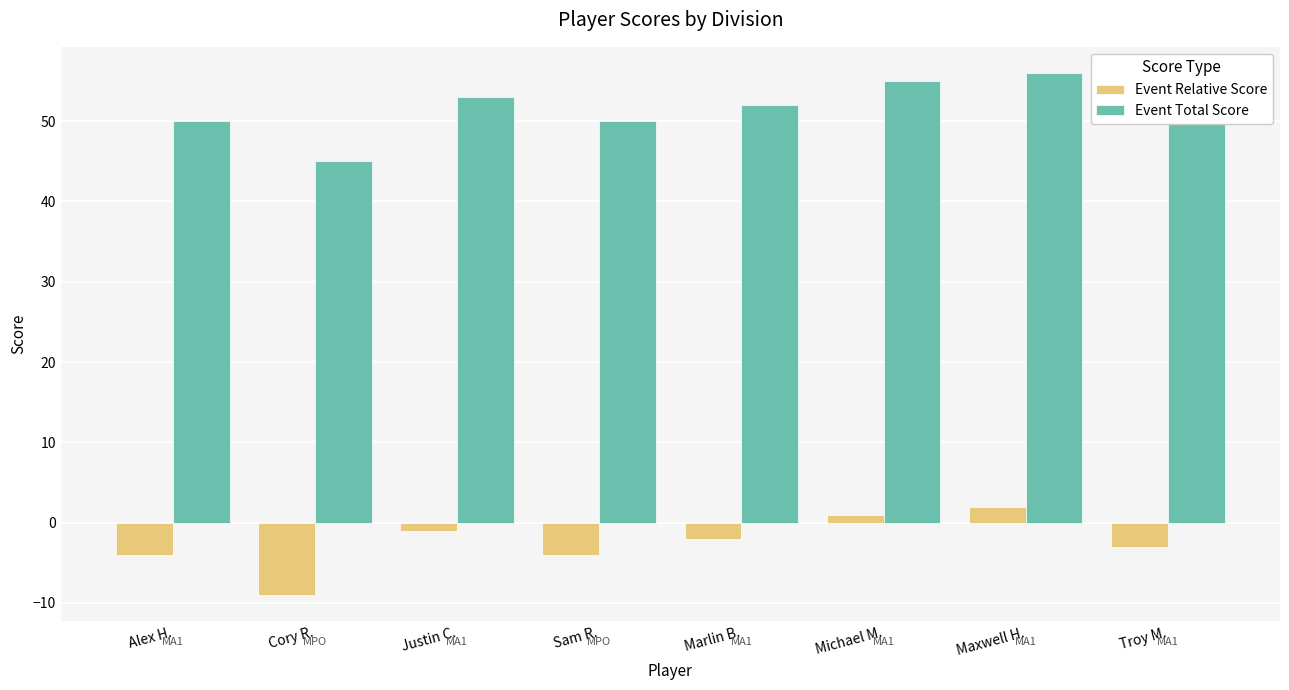

Is the value of Event Total Score at Michael M. greater than the value of Event Relative Score at Maxwell H.?

Yes